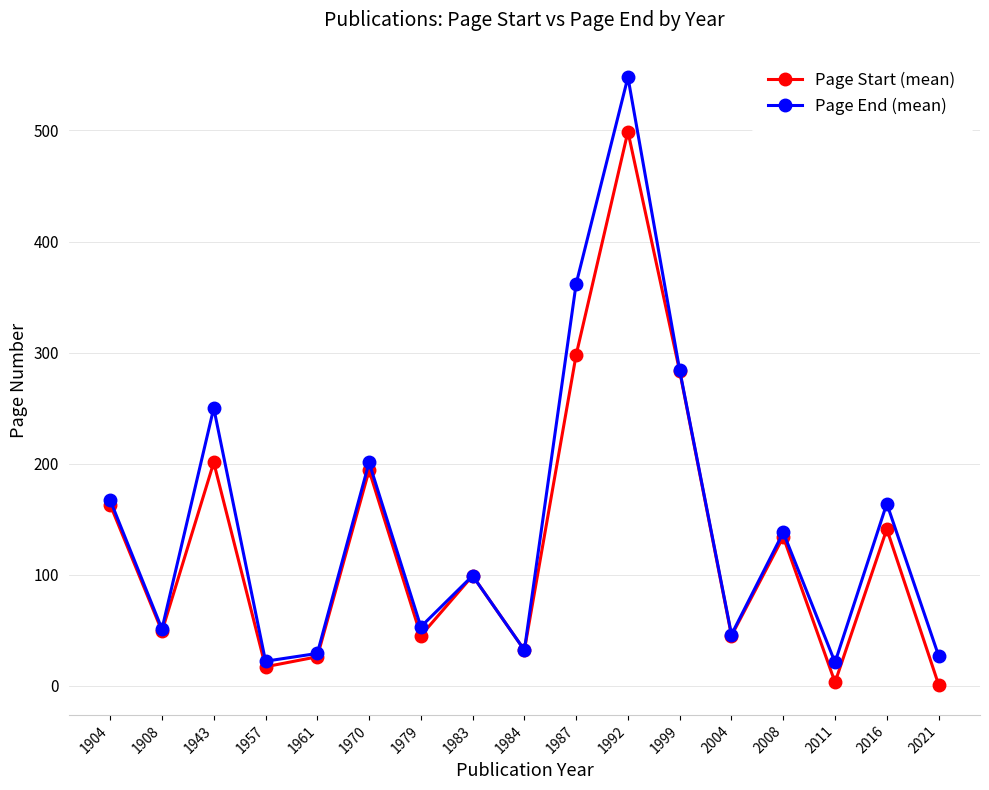

What is the sum of the Page End (mean) values at 1970 and 1992?

749